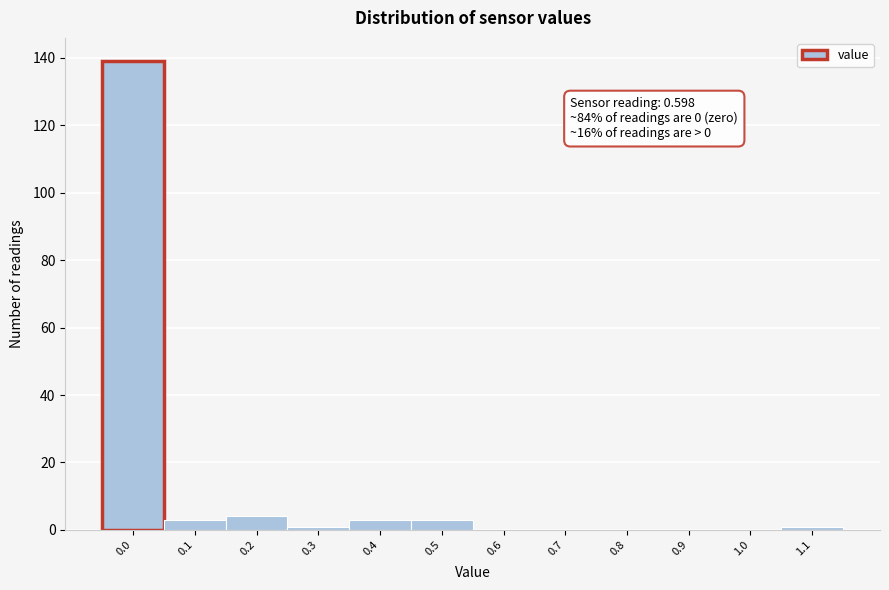

Reading left to right, list all the values displayed in this chart.

0.0=139	0.1=3	0.2=4	0.3=1	0.4=3	0.5=3	0.6=0	0.7=0	0.8=0	0.9=0	1.0=0	1.1=1